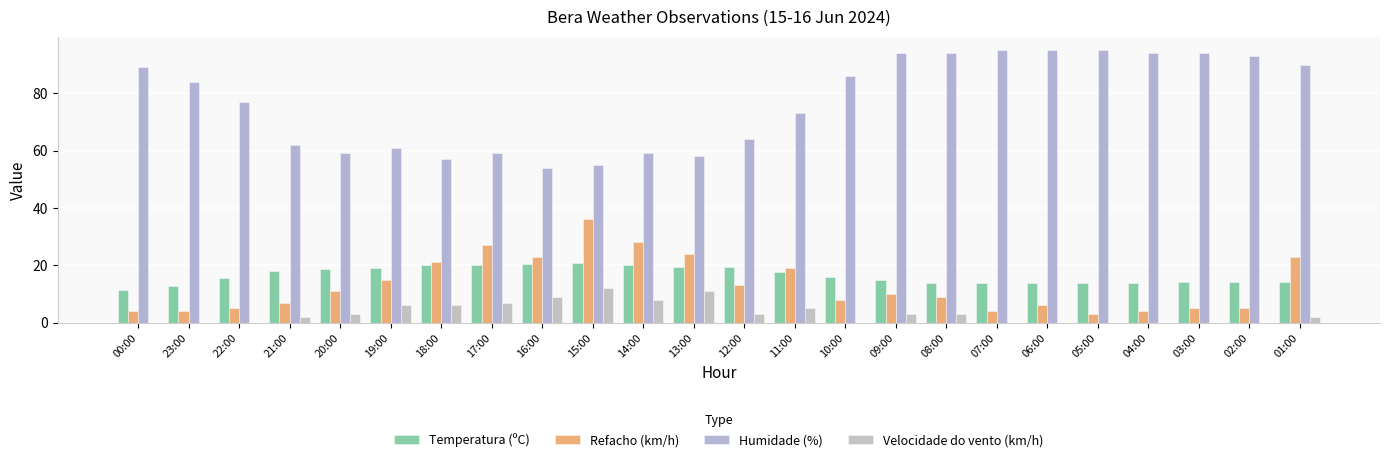

What is the sum of all Humidade (%) values?

1841.0